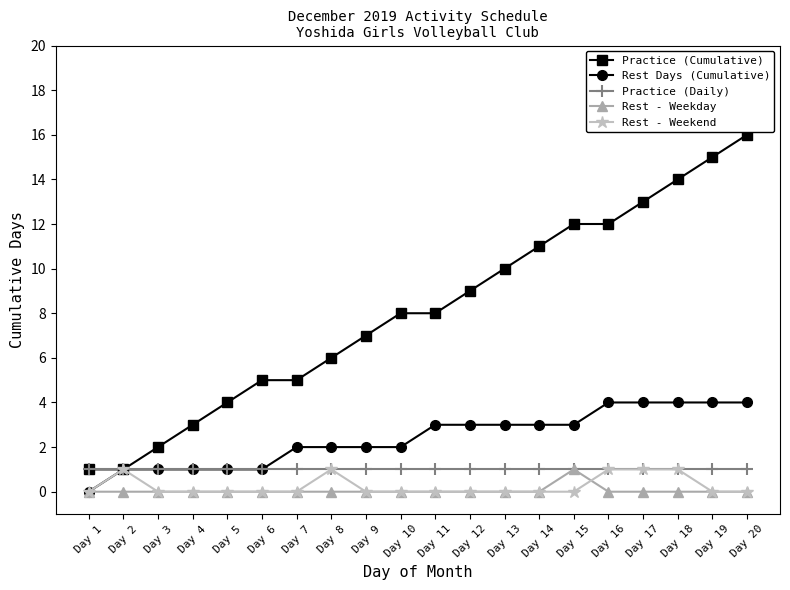

Is it true that Rest - Weekend equals 2 at Day 8?

False